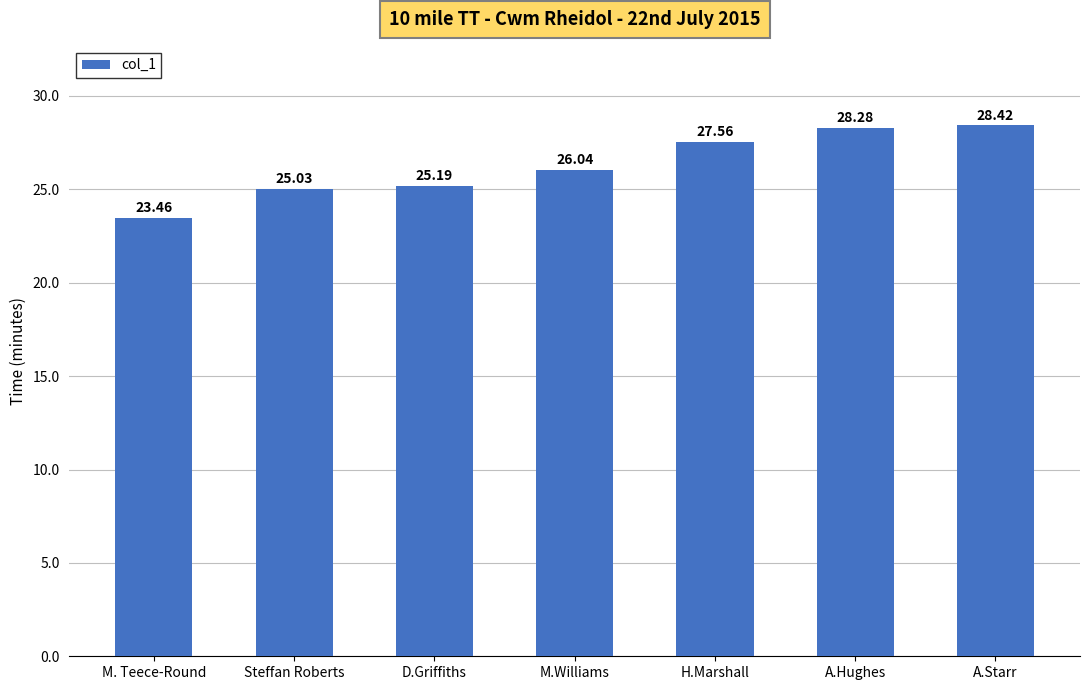

The chart shows a value of 14.9 at Steffan Roberts. True or false?

False